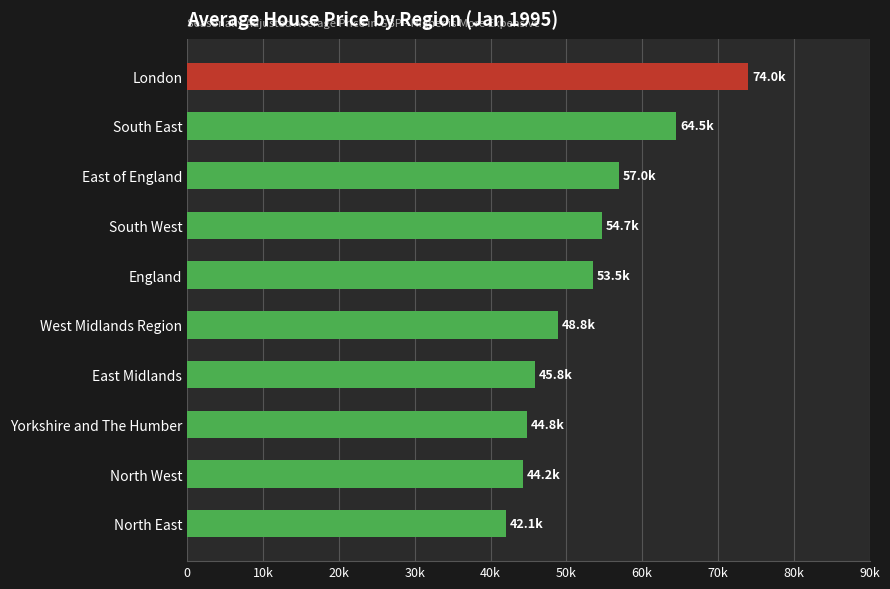

Are the bars horizontal?

Yes